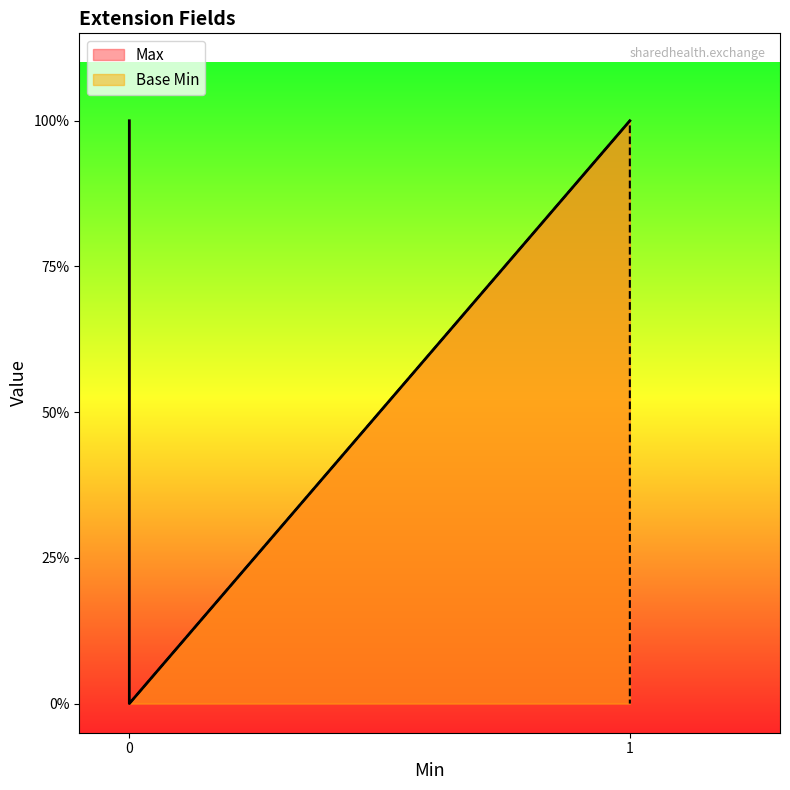

What is the greatest value displayed?

1